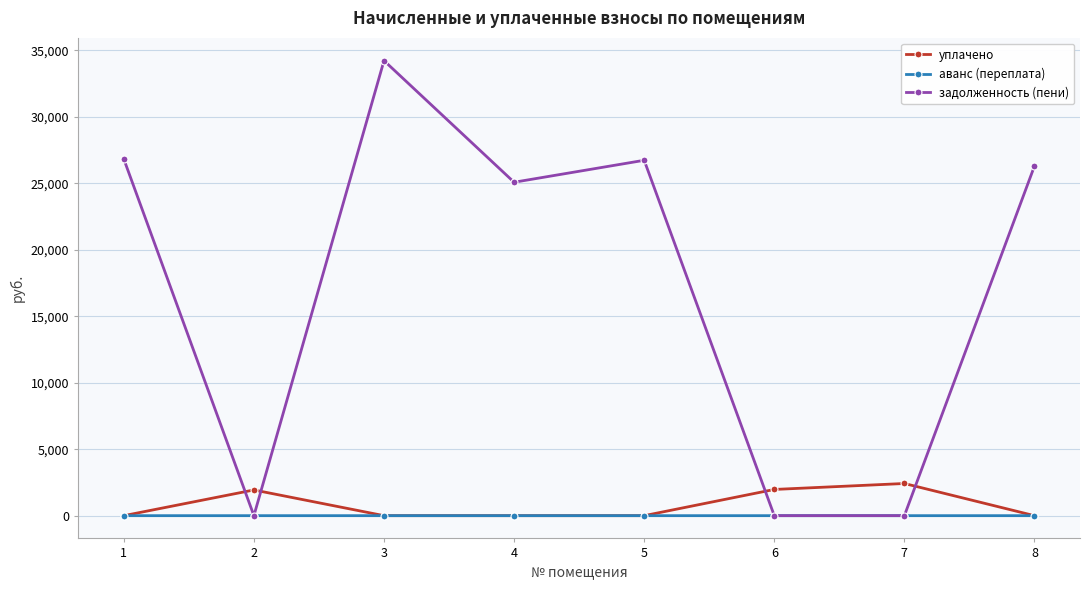

What are all the series names shown in the legend?

уплачено, аванс (переплата), задолженность (пени)